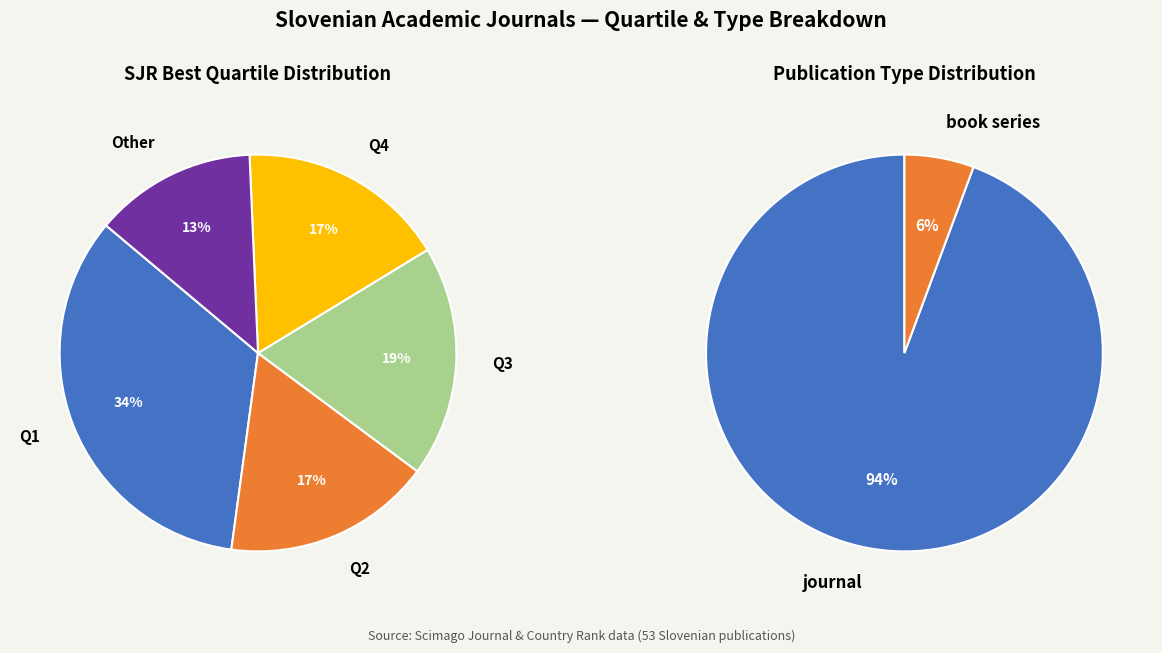

Between Q1 and Q4, which series saw the biggest shift?

SJR Best Quartile